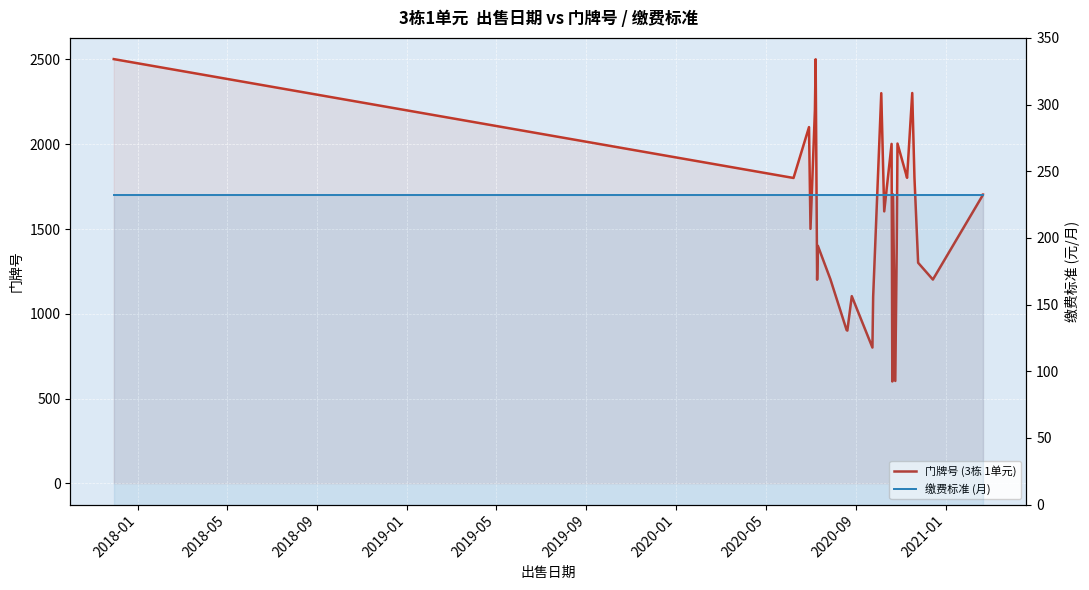

At how many categories does at least one series exceed 2118?

5